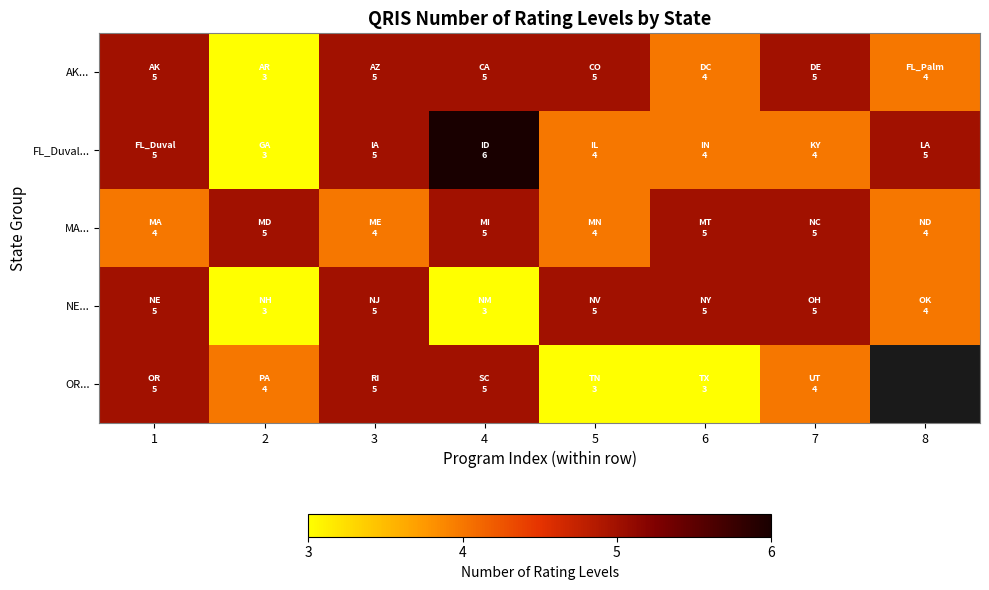

Read the AK... value at 4.

5.0